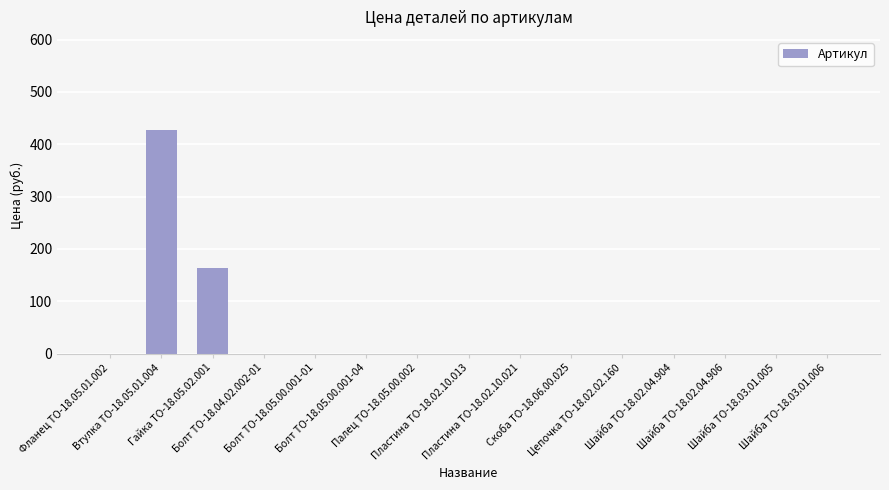

What is the maximum value shown in the chart?

427